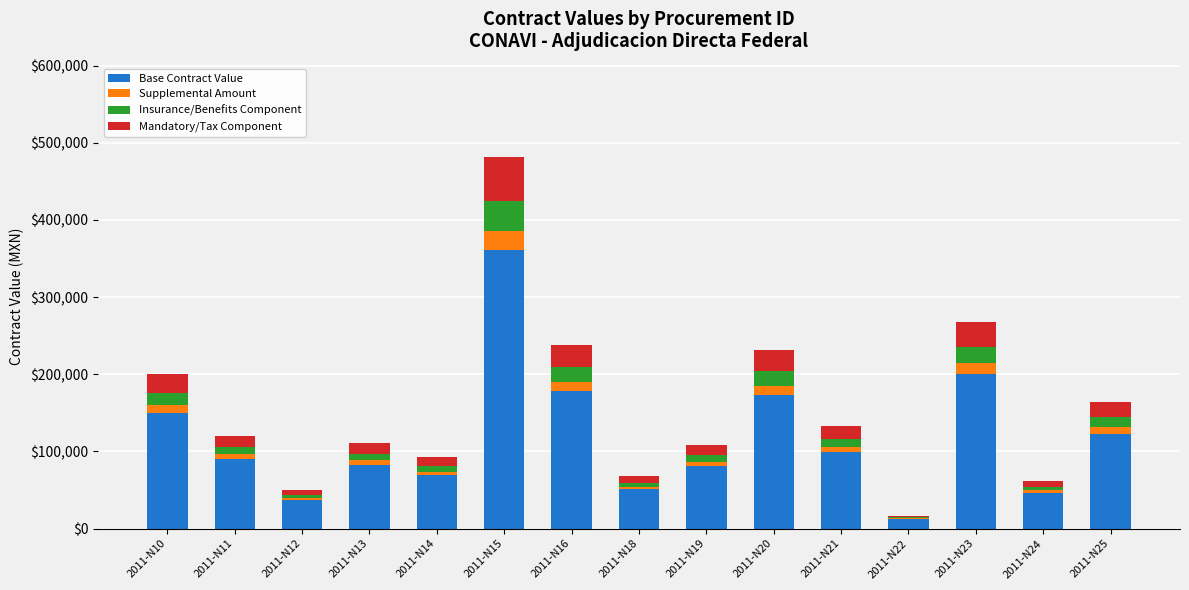

Which category has the highest value in the Base Contract Value series?

2011-N15